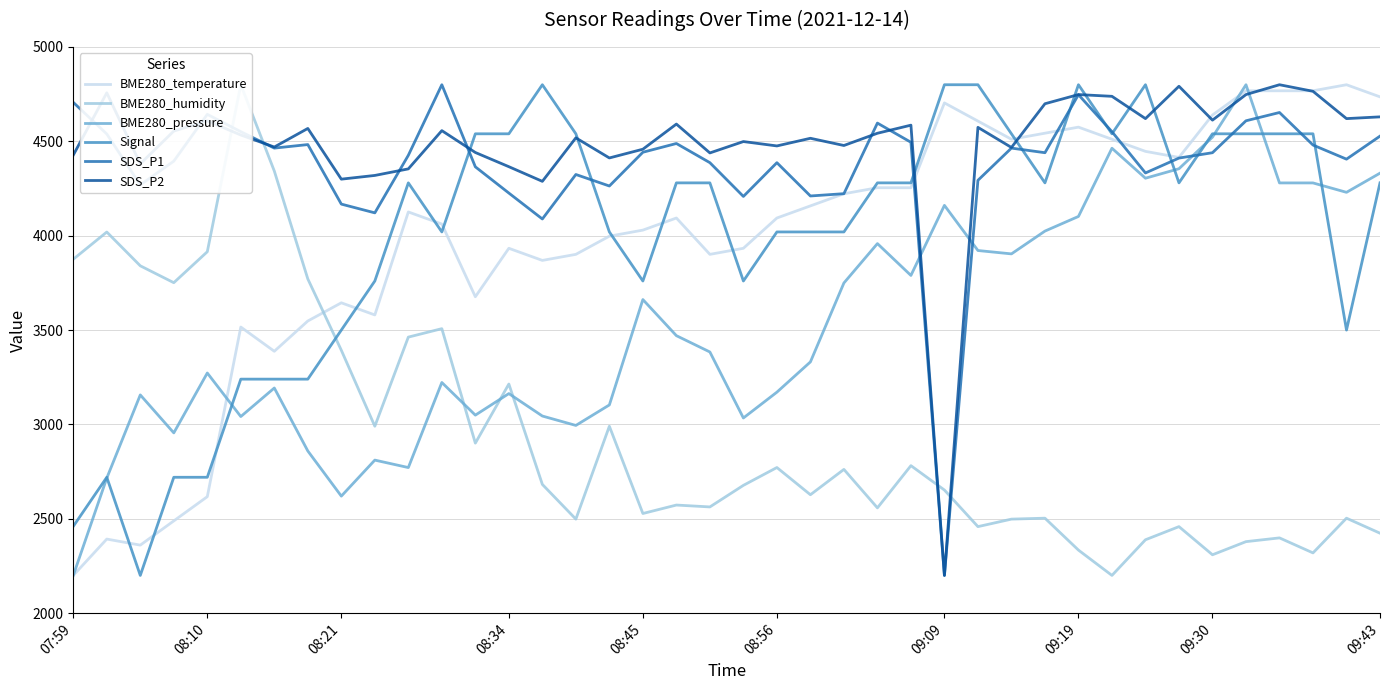

List the series in order of their peak value, lowest first.

BME280_temperature, BME280_humidity, BME280_pressure, Signal, SDS_P1, SDS_P2